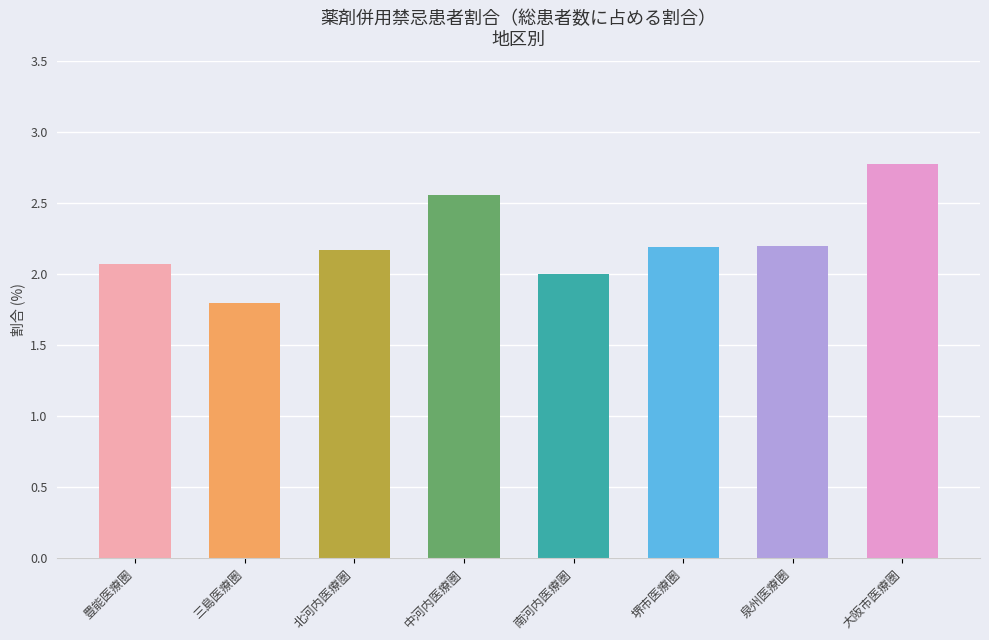

Where does the data first go above 2?

豊能医療圏